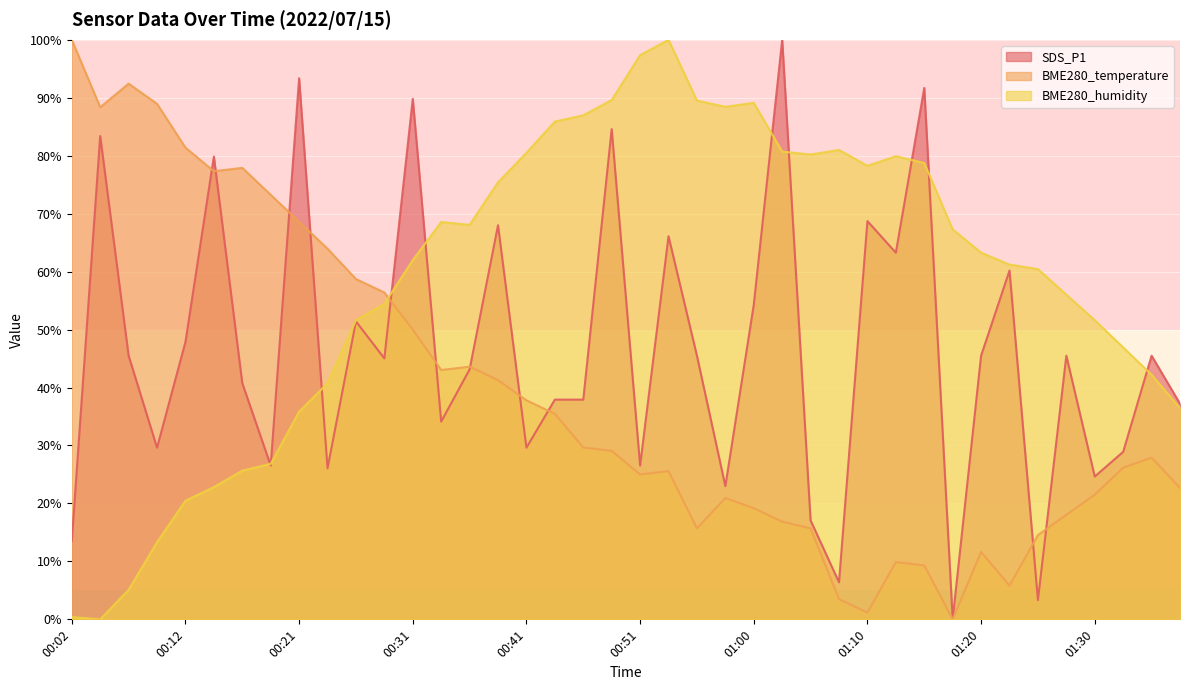

List the labels in order of SDS_P1 value, smallest first.

01:18, 01:25, 01:08, 00:02, 01:05, 00:58, 01:30, 00:24, 00:19, 00:51, 01:32, 00:10, 00:41, 00:34, 01:37, 00:43, 00:46, 00:17, 00:36, 00:29, 00:06, 00:56, 01:20, 01:27, 01:35, 00:12, 00:26, 01:00, 01:22, 01:13, 00:53, 00:38, 01:10, 00:14, 00:04, 00:48, 00:31, 01:15, 00:21, 01:03